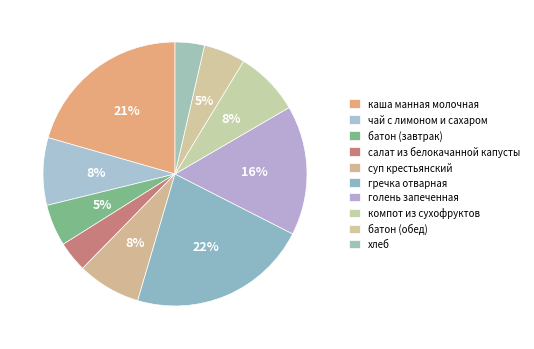

How many segments does this pie chart have?

10